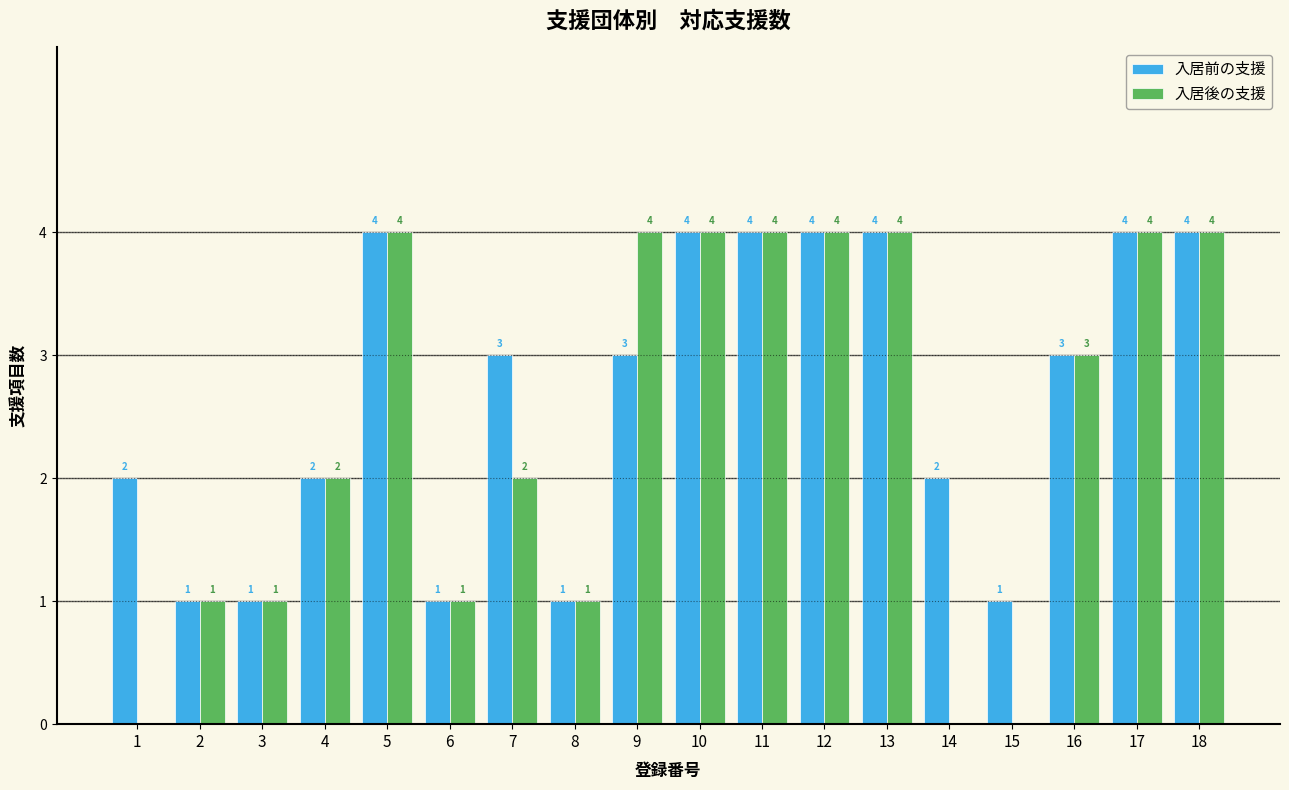

Reading right to left, what are all the values shown in this chart?

入居前の支援: 18=4	17=4	16=3	15=1	14=2	13=4	12=4	11=4	10=4	9=3	8=1	7=3	6=1	5=4	4=2	3=1	2=1	1=2
入居後の支援: 18=4	17=4	16=3	15=0	14=0	13=4	12=4	11=4	10=4	9=4	8=1	7=2	6=1	5=4	4=2	3=1	2=1	1=0